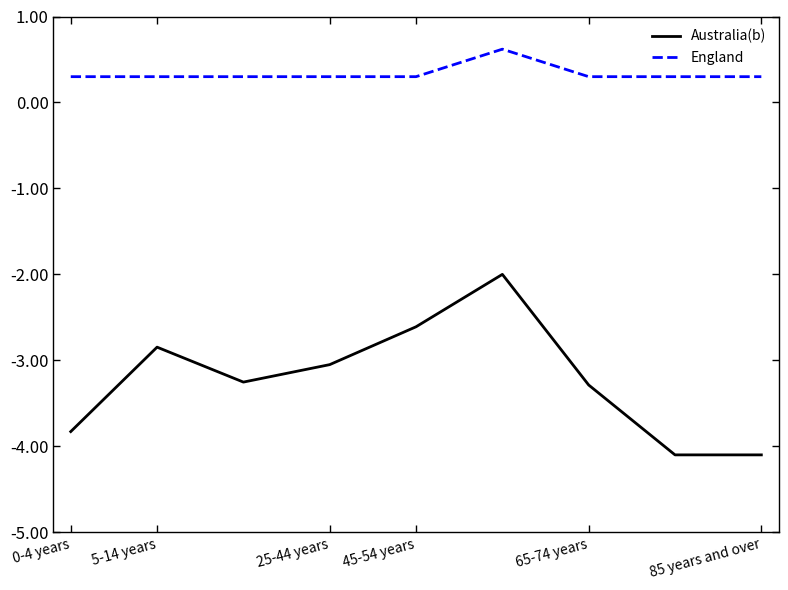

Which series has the widest spread of values?

Australia(b)